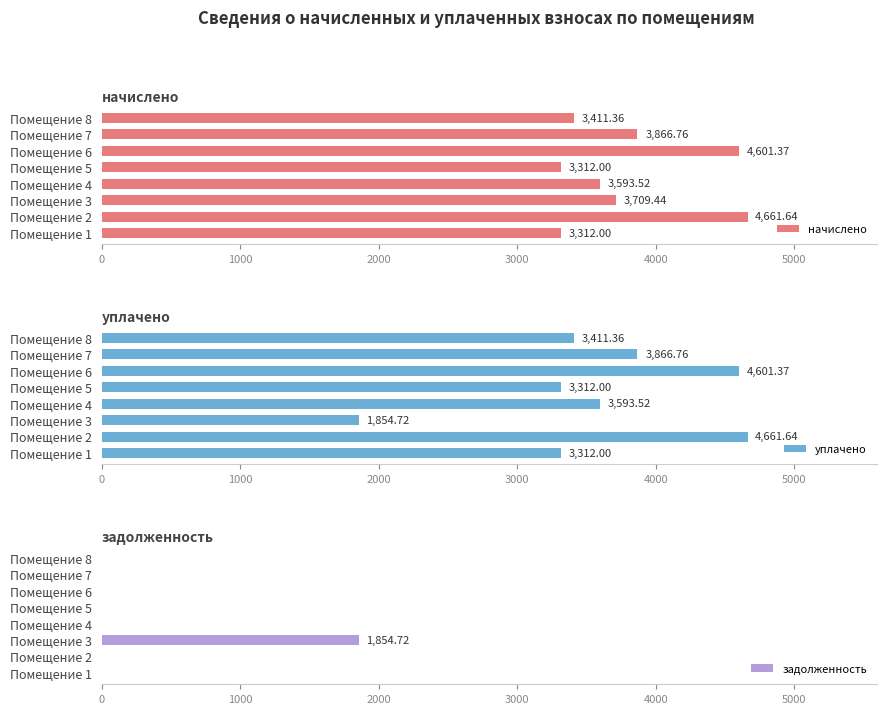

Count the number of categories in the chart.

8